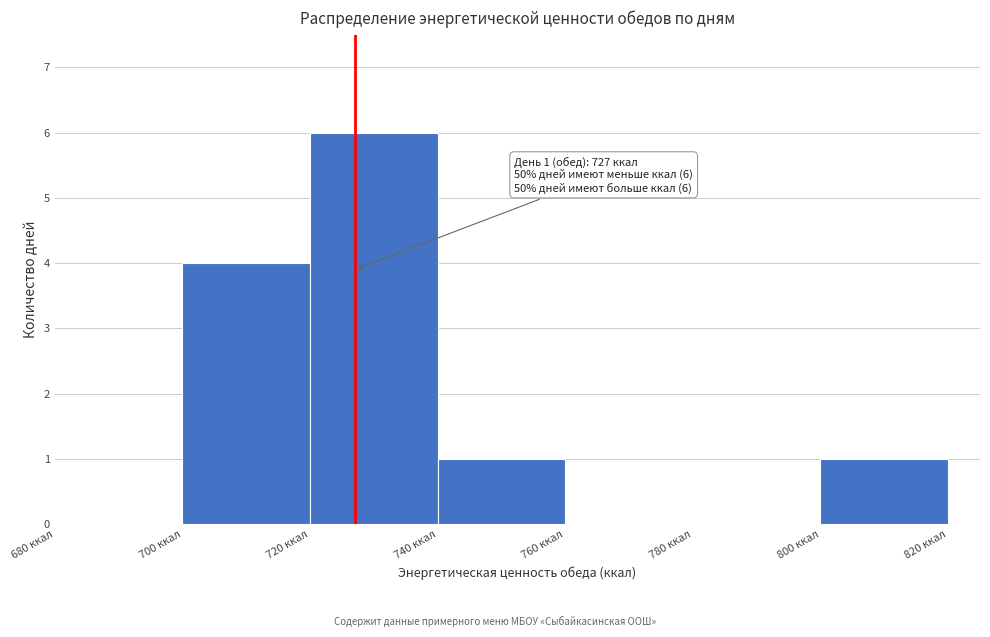

Over which range of the x-axis is the bar tallest?

720 to 740